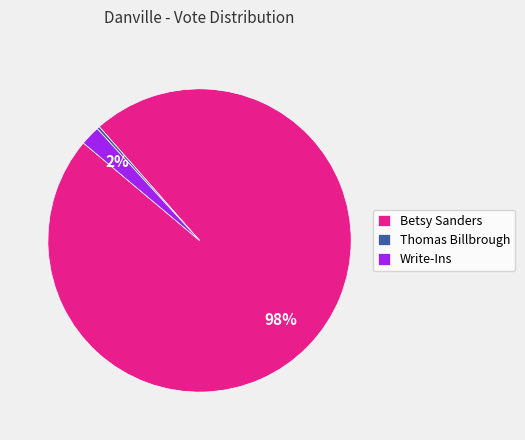

To the nearest percent, what is the average slice percentage?

33%